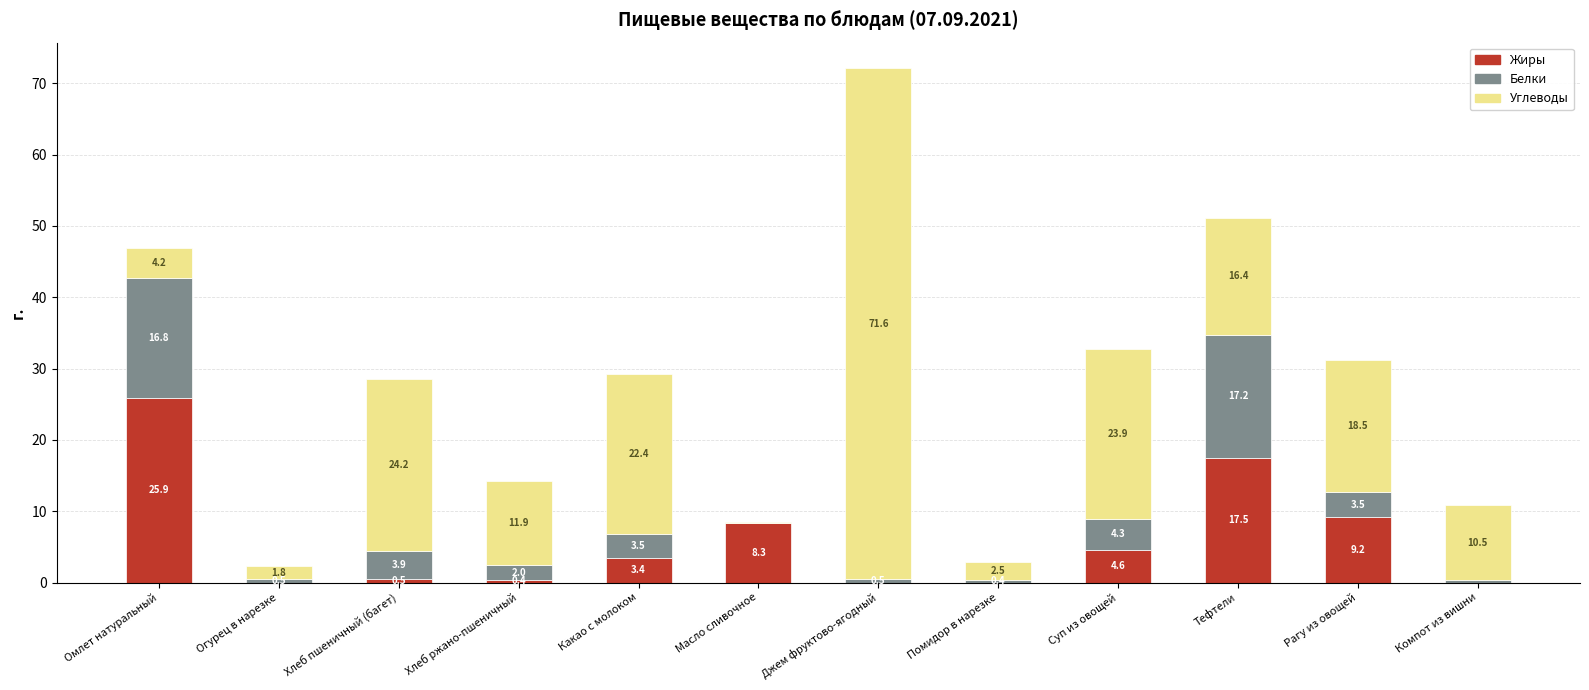

At which label does Жиры reach its peak?

Омлет натуральный